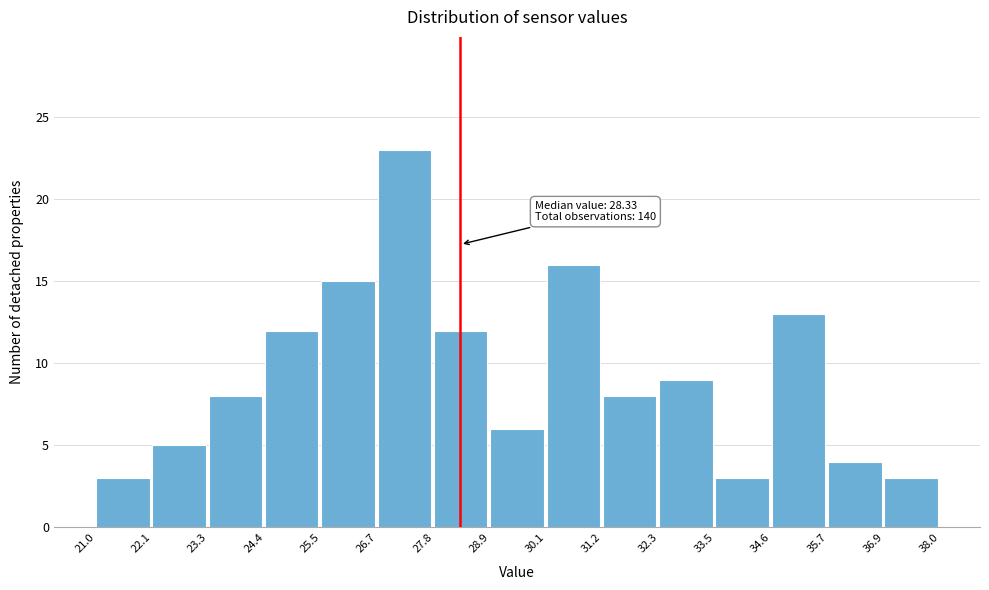

Over which range of the x-axis is the bar tallest?

26.7 to 27.8